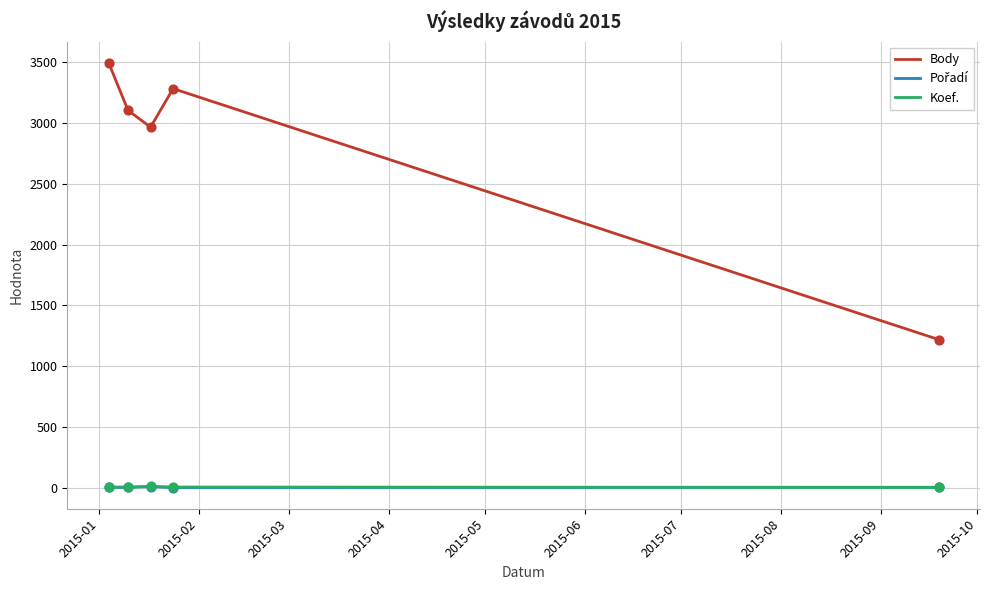

Which series has the largest total across all categories?

Body